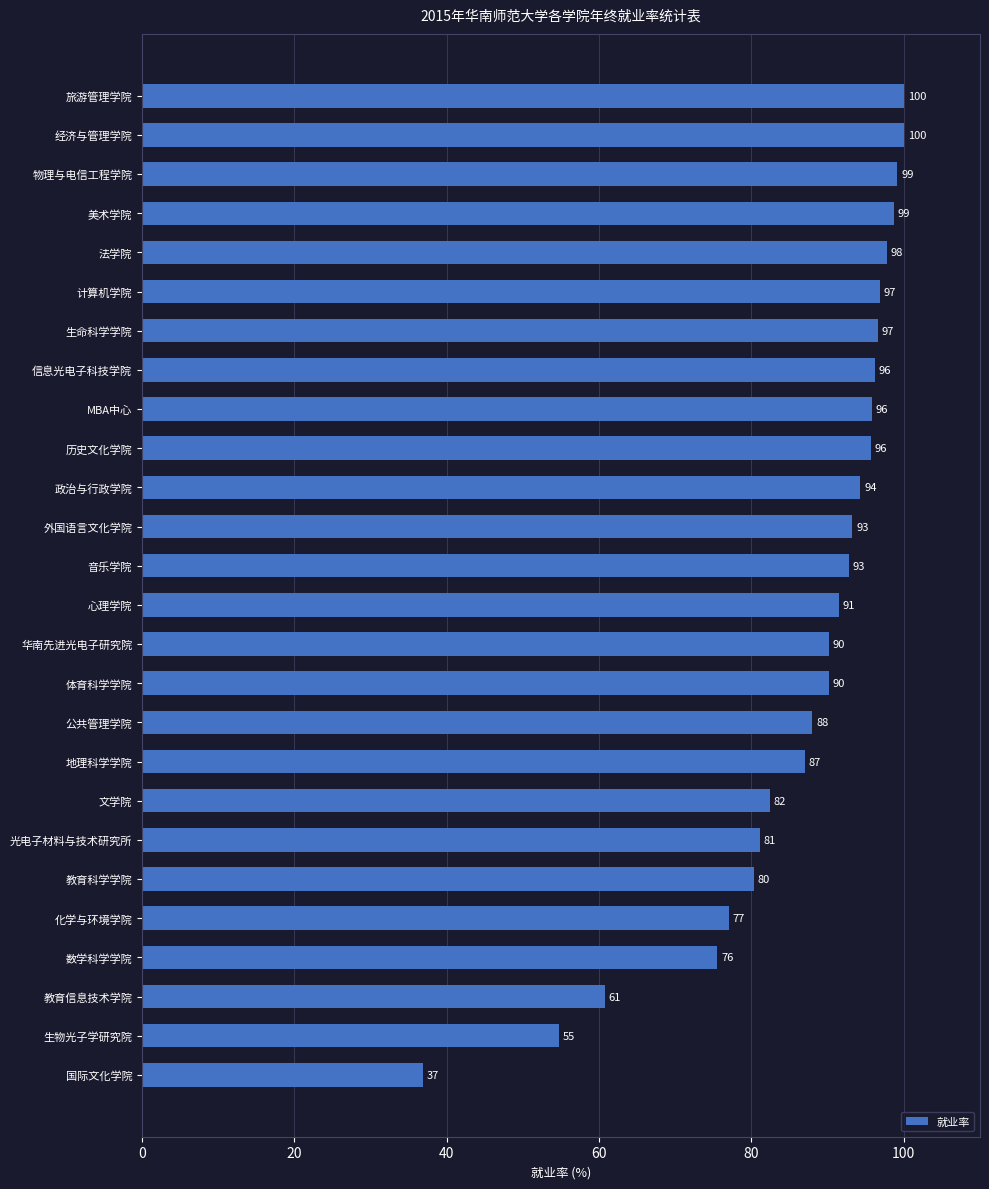

True or false: the data shows 60.1 at 法学院.

False